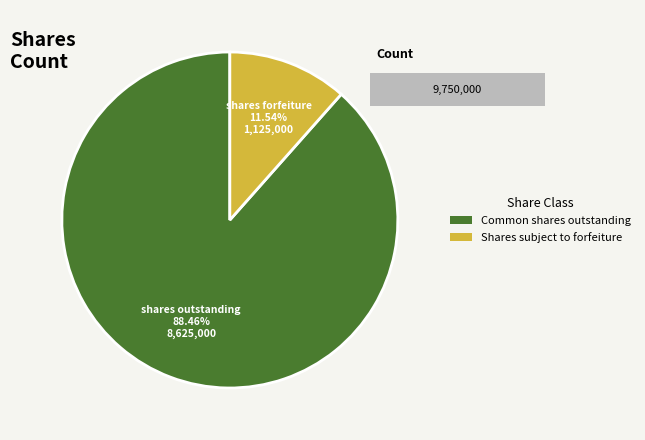

To the nearest percent, what percentage of the pie is Shares subject to forfeiture?

12%